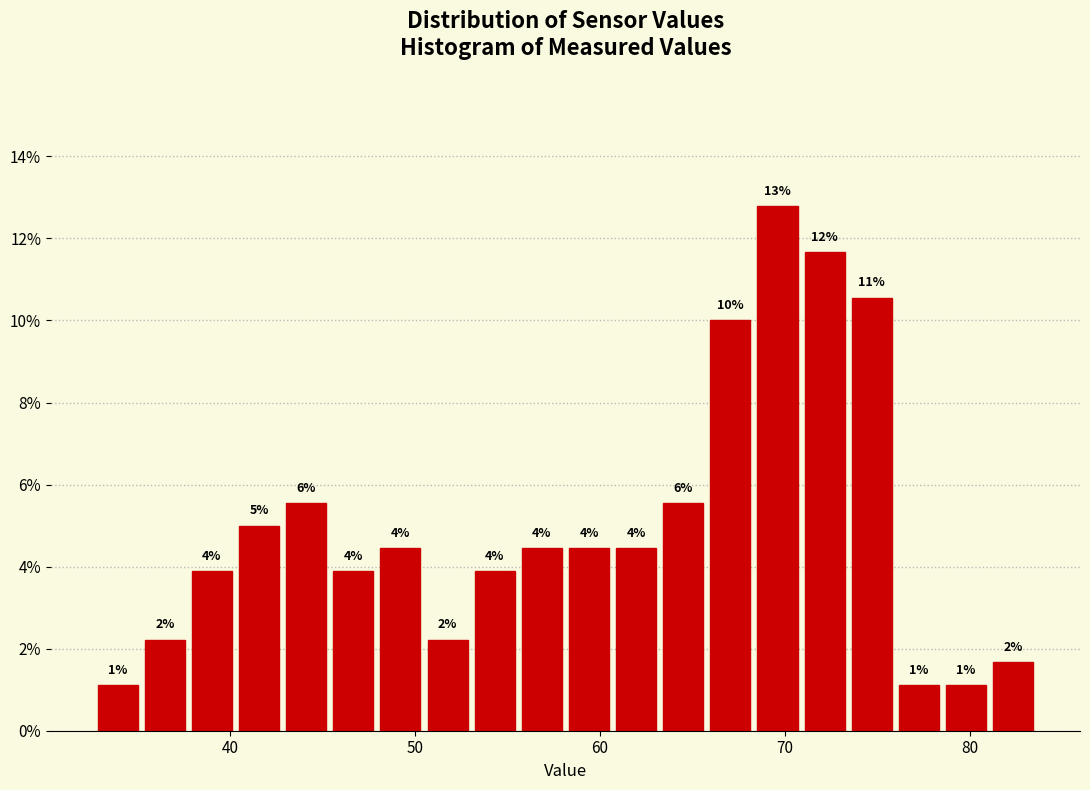

Read against the x-axis, roughly where is the centre of the tallest bar?

70